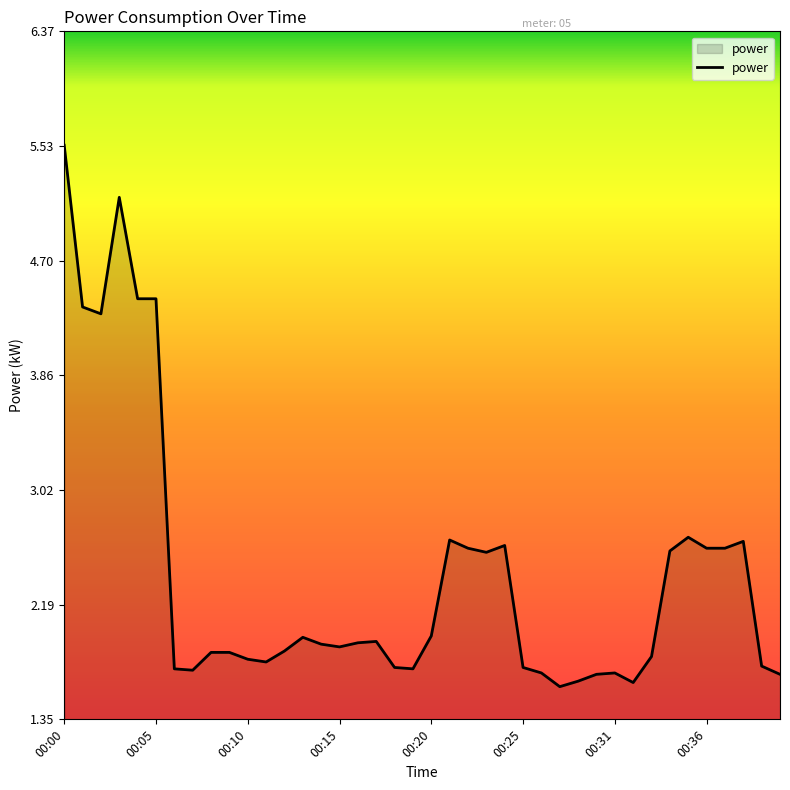

What is the minimum value shown in the chart?

1.6